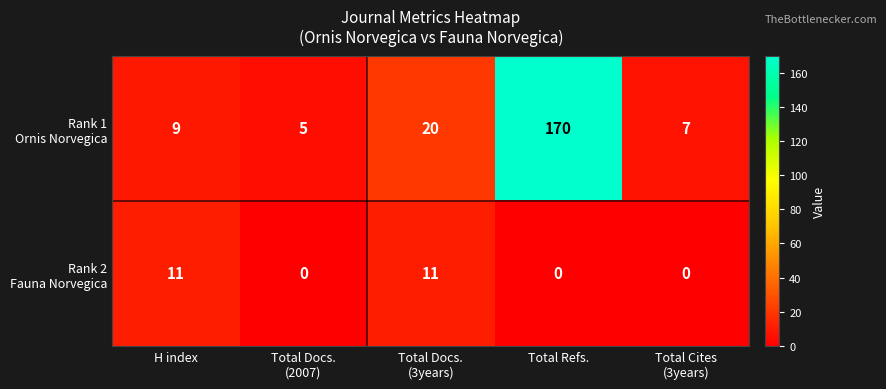

What is the maximum value shown in the chart?

170